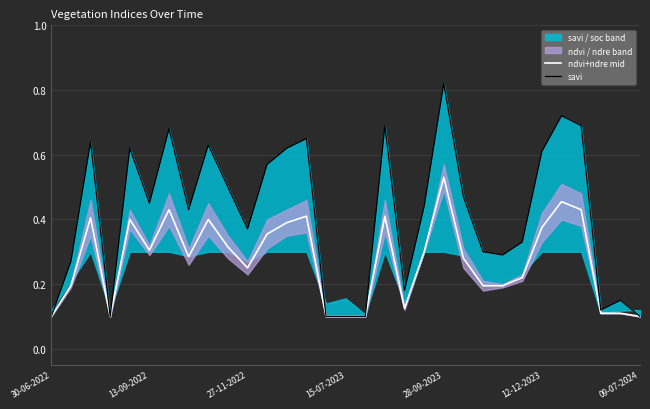

What is the maximum value for ndvi+ndre mid?

0.5